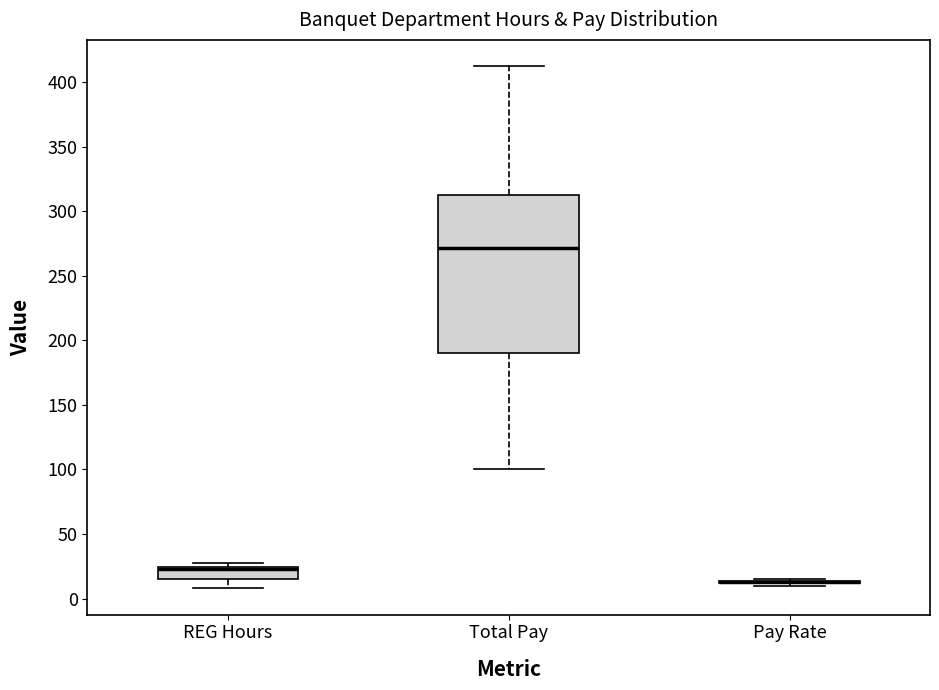

Which box is the tallest, from its lower edge to its upper edge?

Total Pay